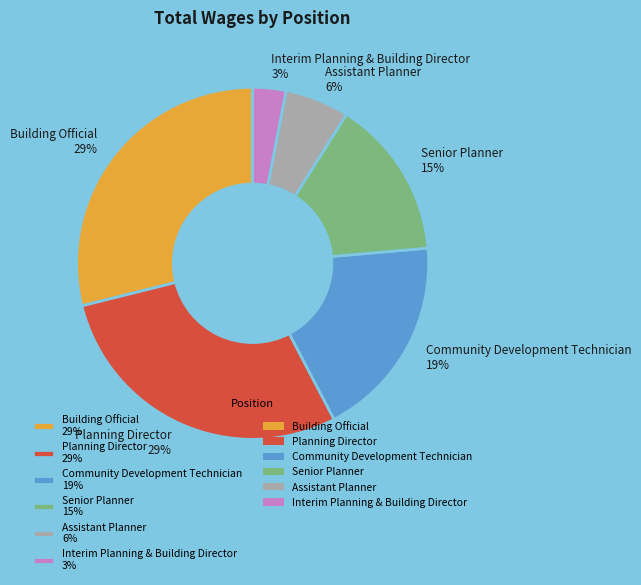

To the nearest percent, what is the average slice percentage?

17%